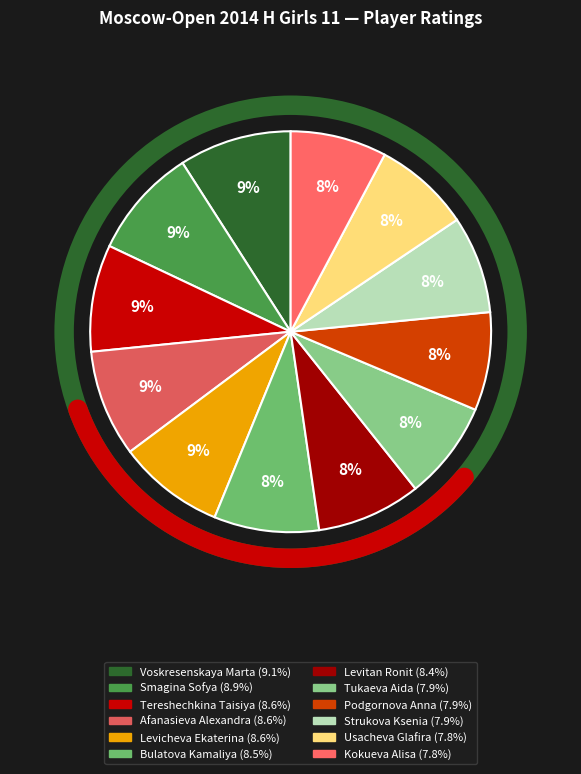

Is Kokueva Alisa the majority of the pie?

No